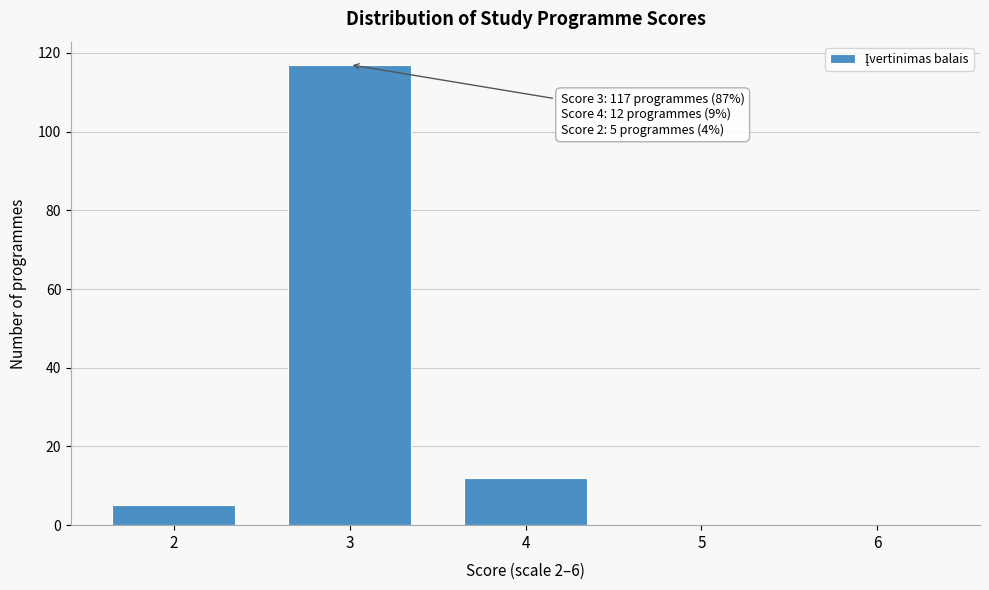

Reading left to right, extract all data points from this chart.

2=5	3=117	4=12	5=0	6=0